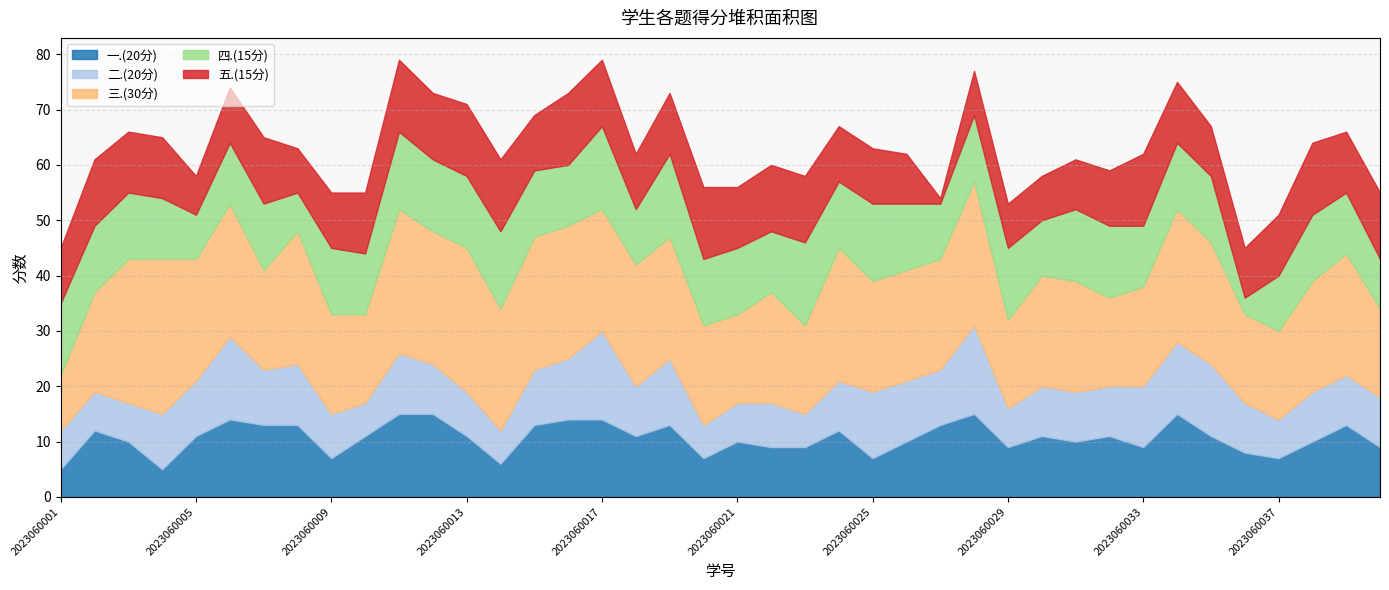

Which series has the widest spread of values?

三.(30分)